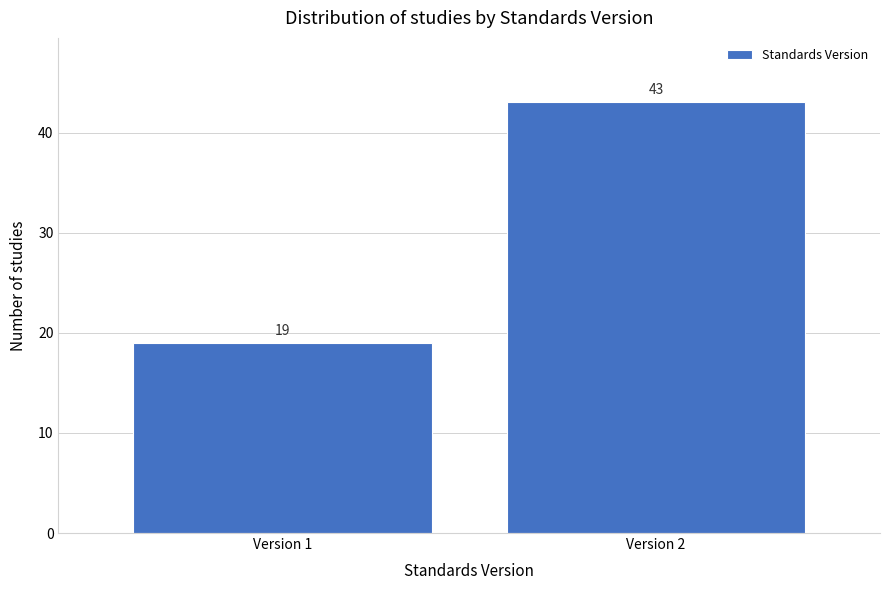

Reading left to right, what are all the values shown in this chart?

Version 1=19	Version 2=43